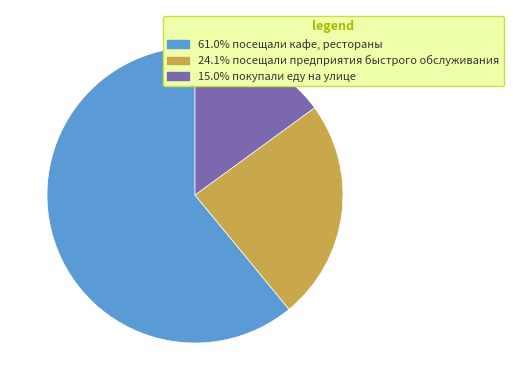

Is there any slice that represents more than half of the pie?

Yes